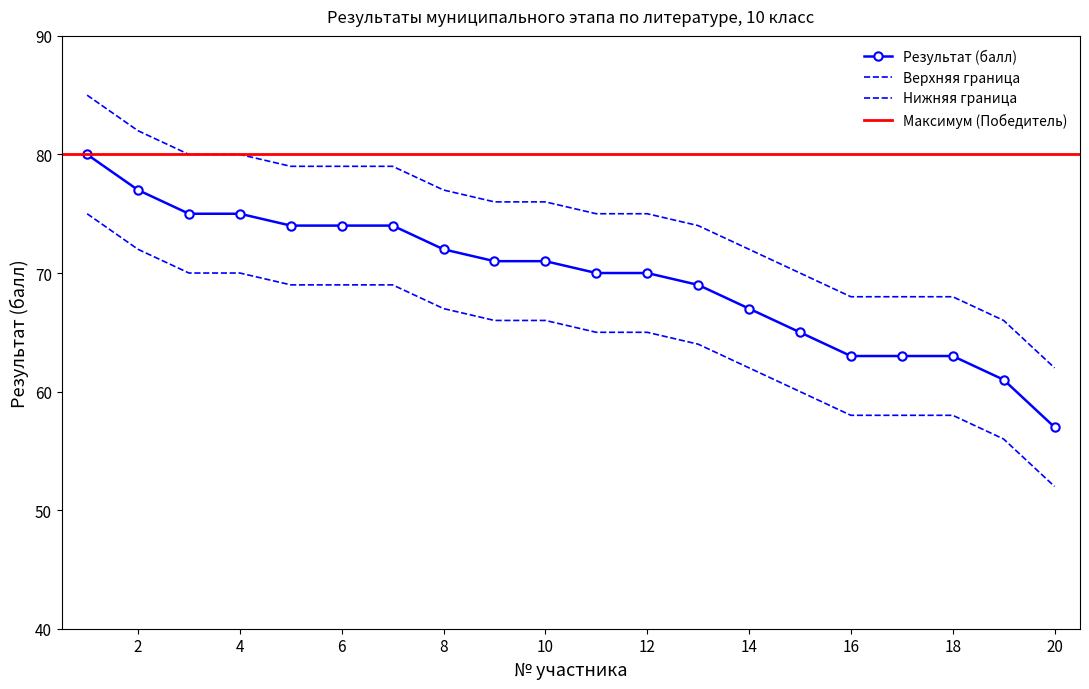

Approximately how many times larger is the value at 11 compared to 4?

0.9